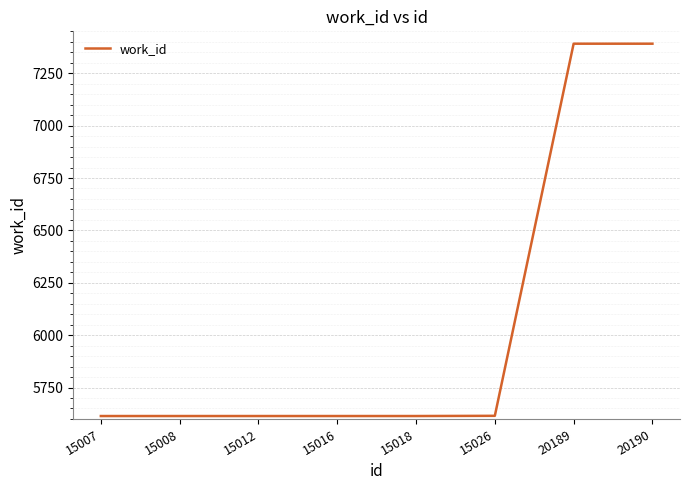

What is the ratio of the value at 15018 to the value at 20189?

0.8